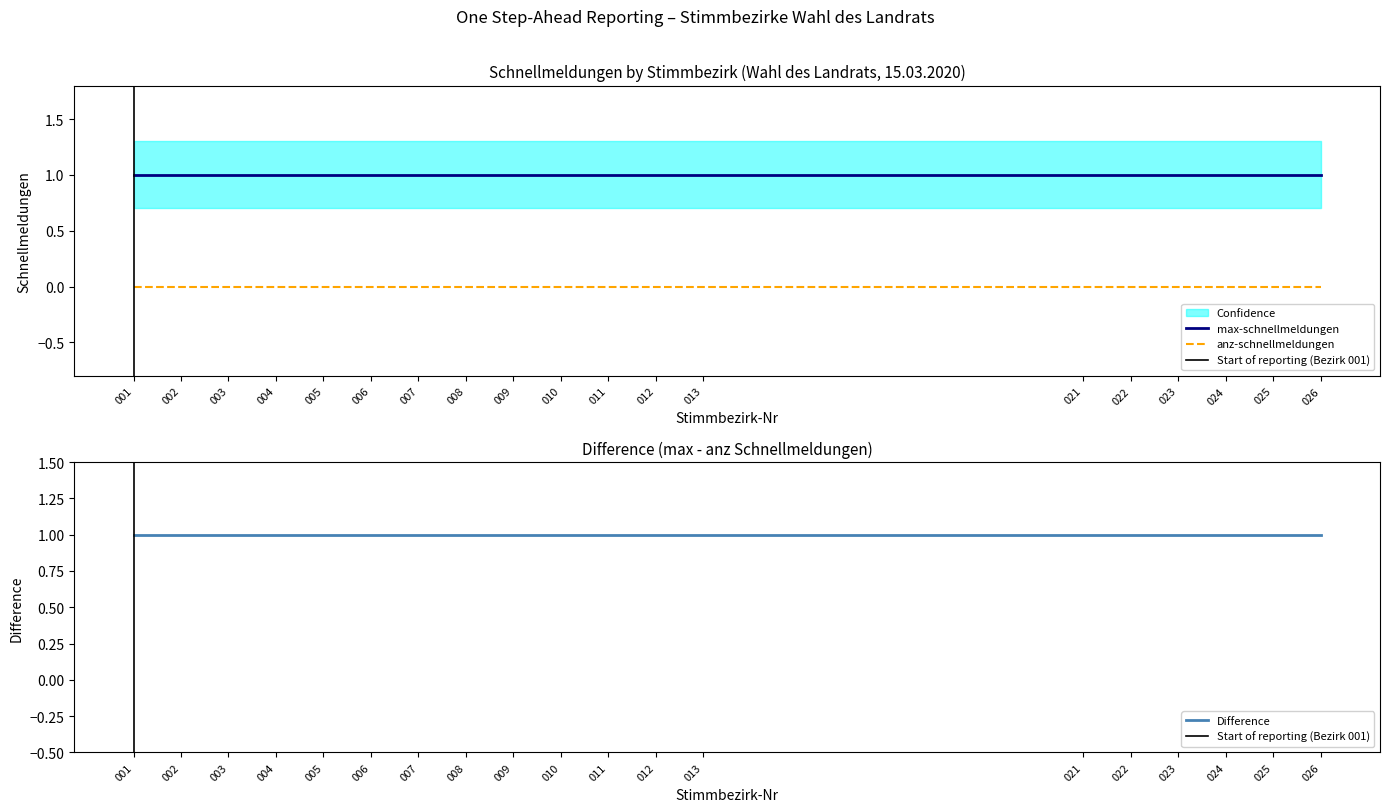

True or false: anz-schnellmeldungen and max-schnellmeldungen cross at least once.

False